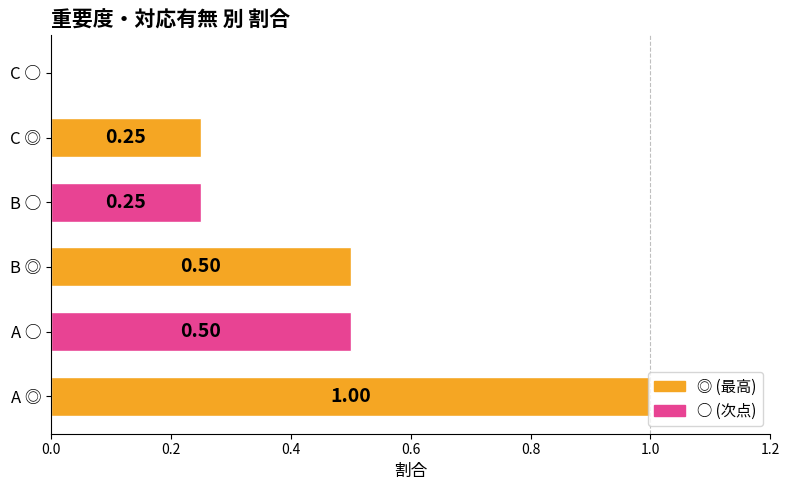

What is the sum of all values?

2.5